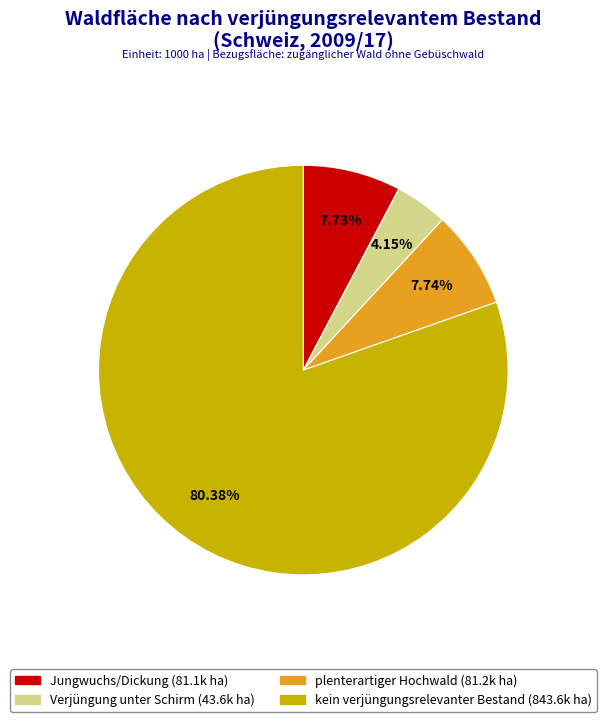

Which slice is the largest?

kein verjüngungsrelevanter Bestand